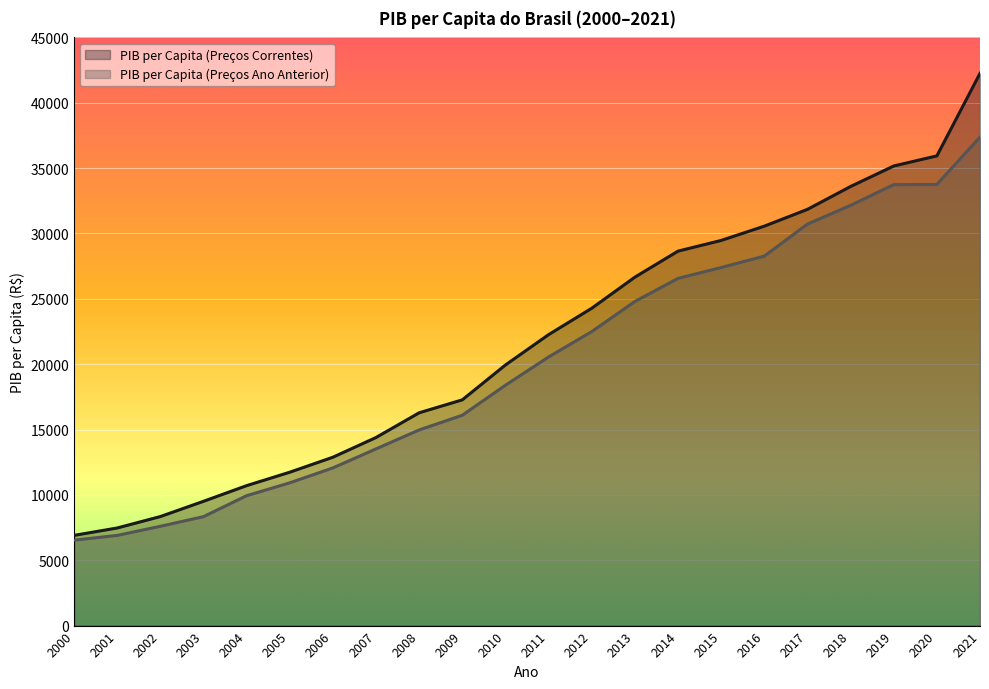

How many values in the PIB per Capita (Preços Correntes) series exceed 22259?

11